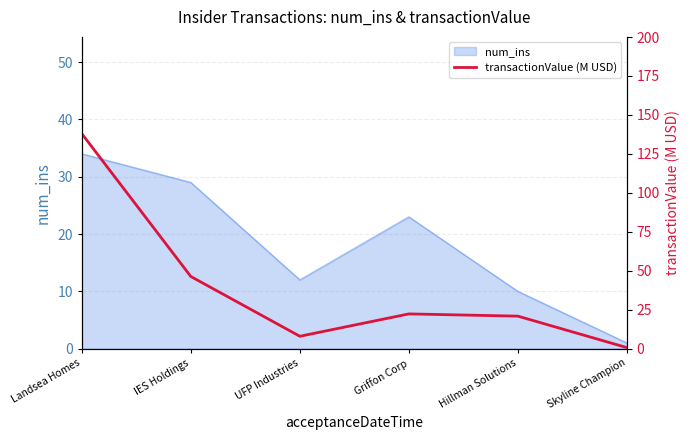

Reading right to left, transcribe all the data shown in this chart.

0.7	20.9	22.3	8.0	46.3	138.0